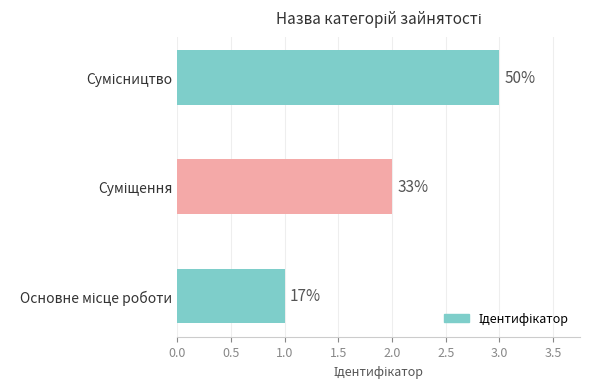

How many data points does each series have?

3